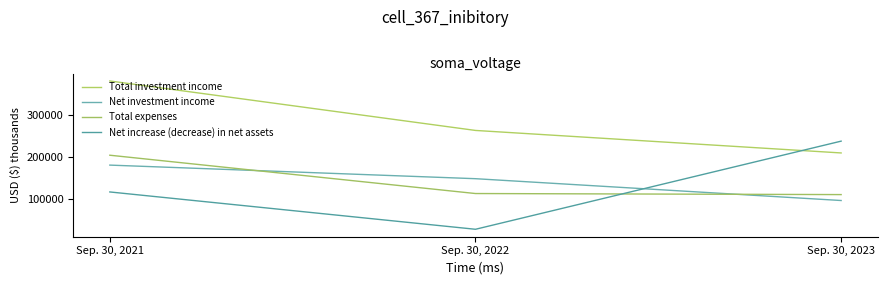

The value of Net investment income at Sep. 30, 2022 is 81895. True or false?

False